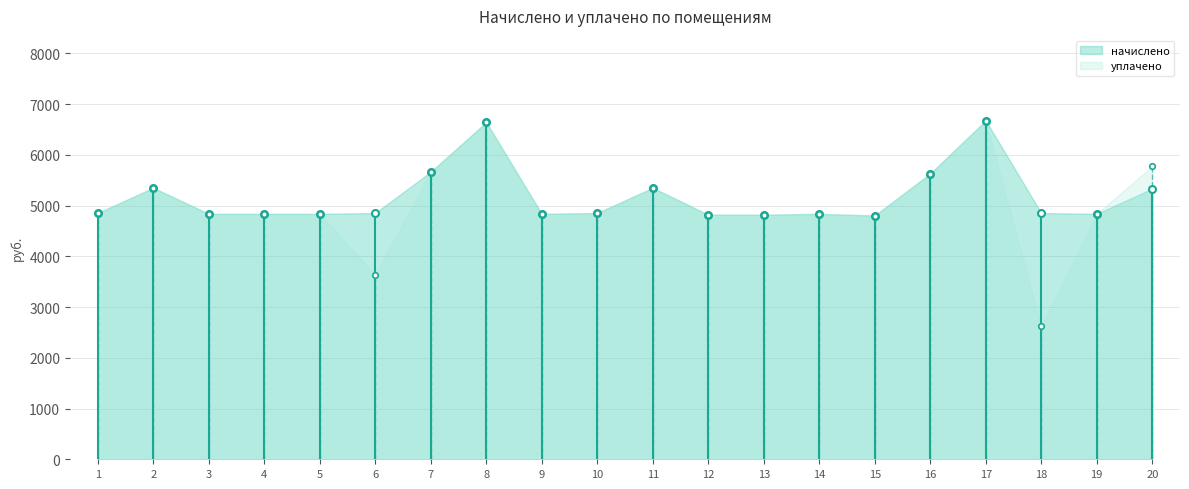

Reading right to left, extract all data points from this chart.

начислено: 5332.3	4835.5	4852.1	6673.7	5630.4	4802.4	4835.5	4819.0	4819.0	5348.9	4852.1	4835.5	6640.6	5663.5	4852.2	4835.5	4835.5	4835.5	5348.9	4852.1
уплачено: 5776.7	4835.5	2618.0	6673.7	5630.4	4802.4	4835.5	4819.0	4819.0	5348.9	4852.1	4835.5	6640.6	5663.5	3639.2	4835.5	4835.5	4835.5	5348.9	4852.1